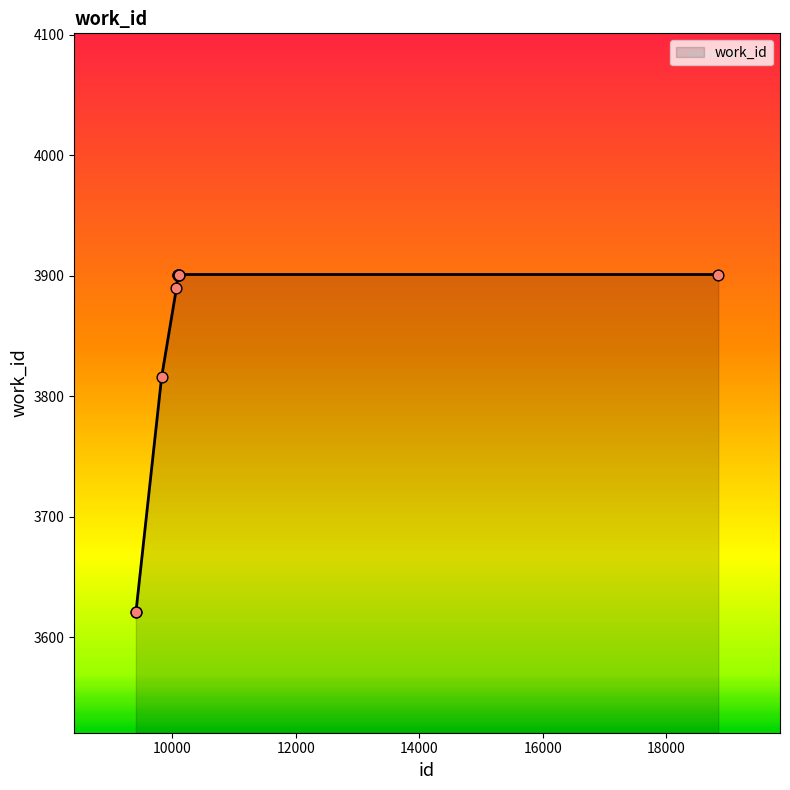

What is the difference between the maximum and minimum values?

280